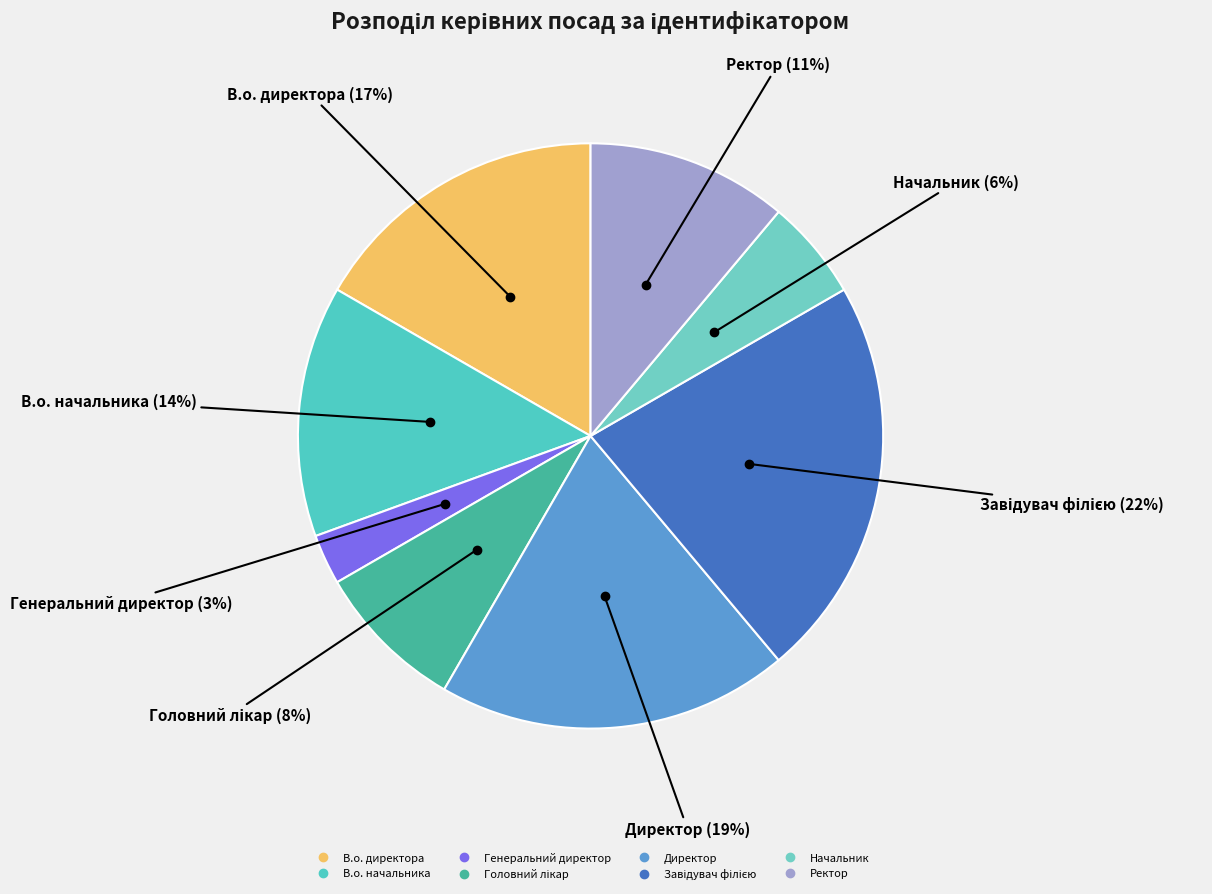

Is there a majority slice in this chart?

No